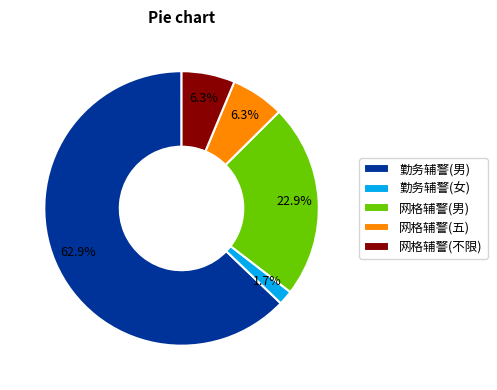

Does 勤务辅警(男) represent more than half of the total?

Yes